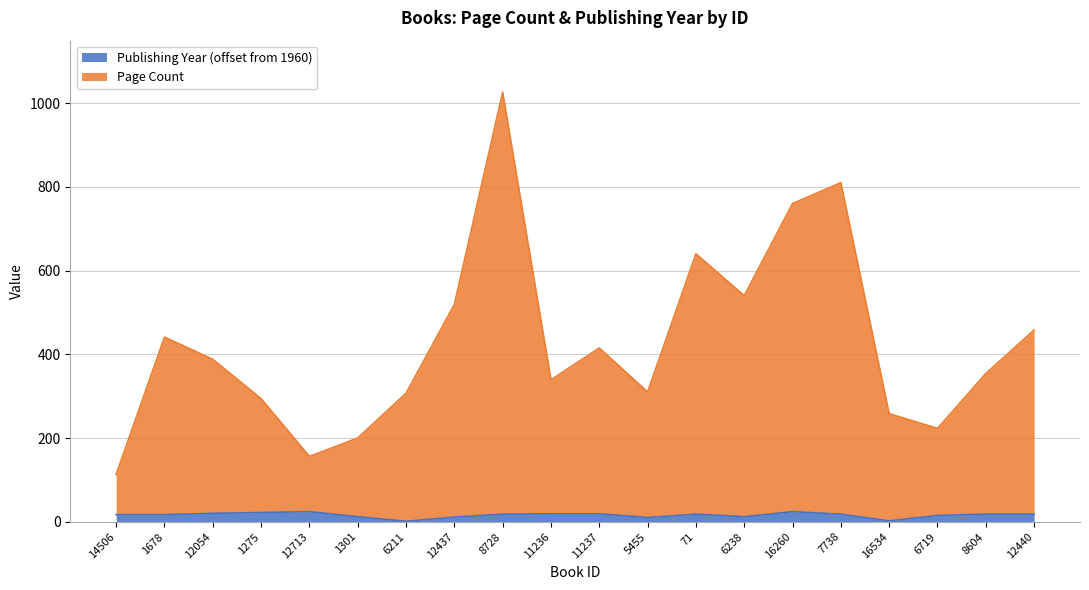

At which category is the sum across all series the highest?

8728